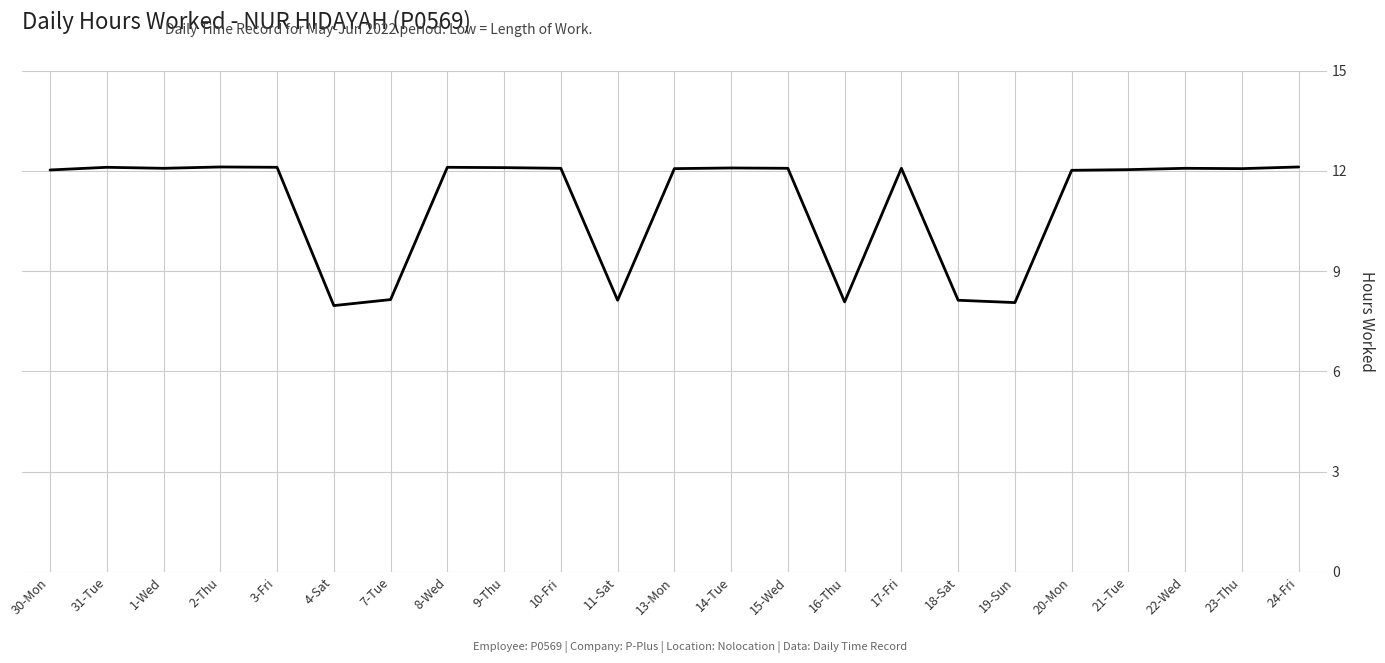

The value at 4-Sat is 13.1. True or false?

False